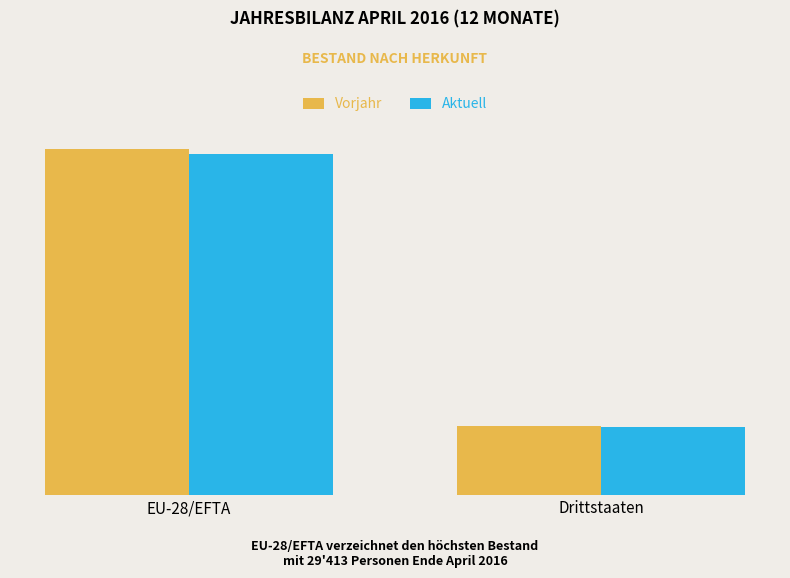

Where is Aktuell nearest to the value 17419?

Drittstaaten